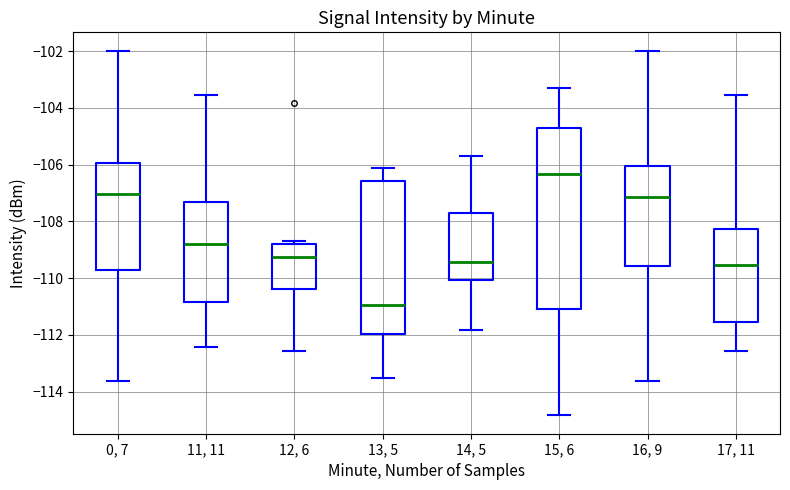

Where does the median line of the box for 11, 11 sit on the y-axis? The values are not printed on the chart, so give them approximately, as read against the axis.

-108.8